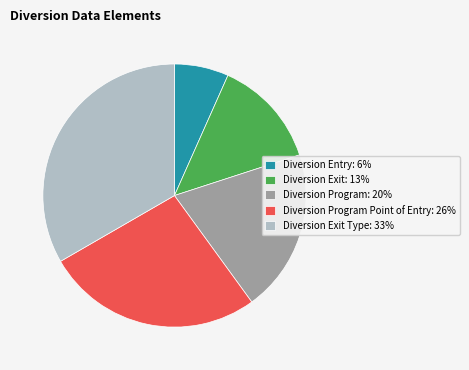

Combined, do Diversion Exit: 13% and Diversion Program: 20% account for over 50%?

No